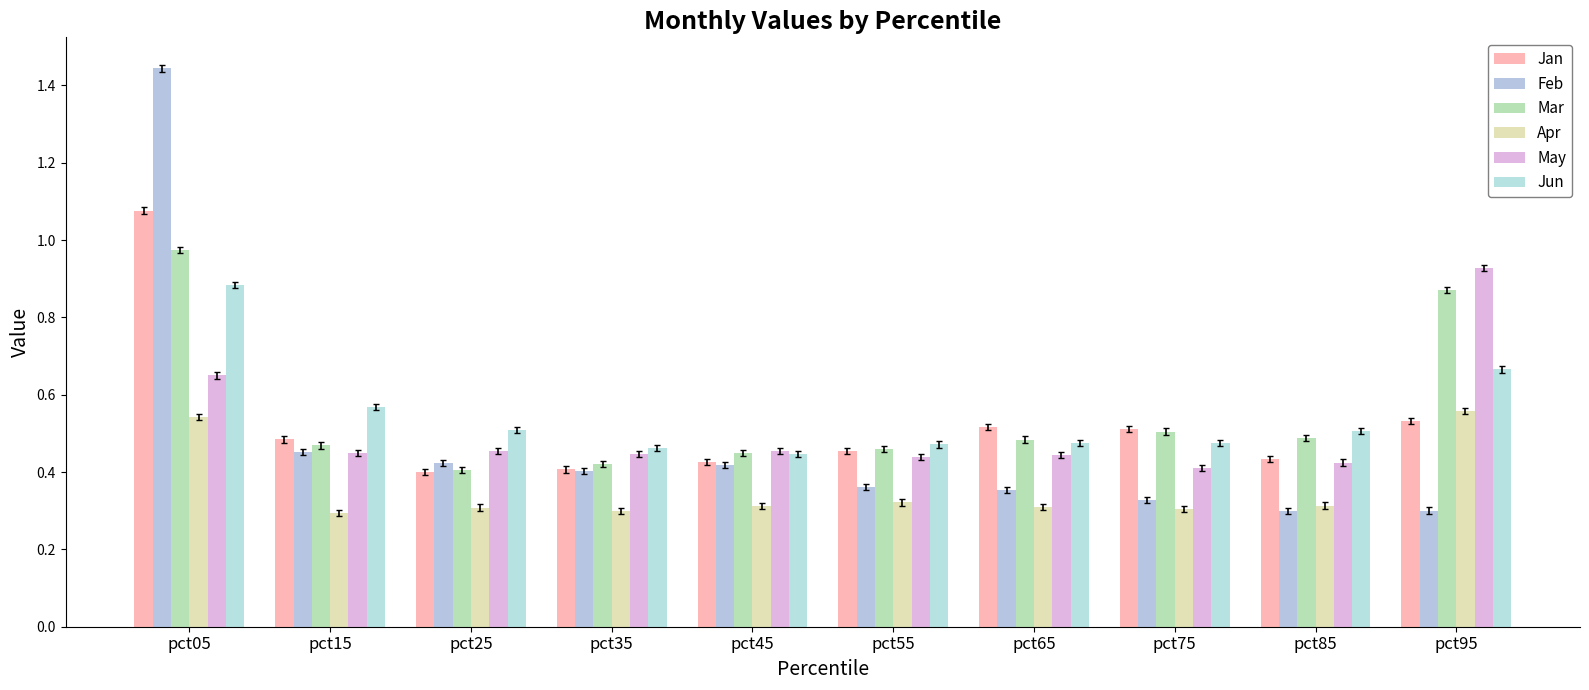

What is the value of the May bar at the 9th from the left?

0.4